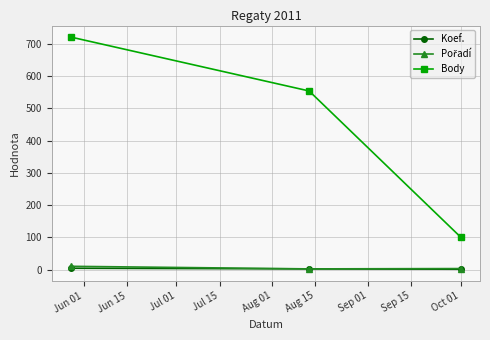

What is the average value of the Koef. series?

2